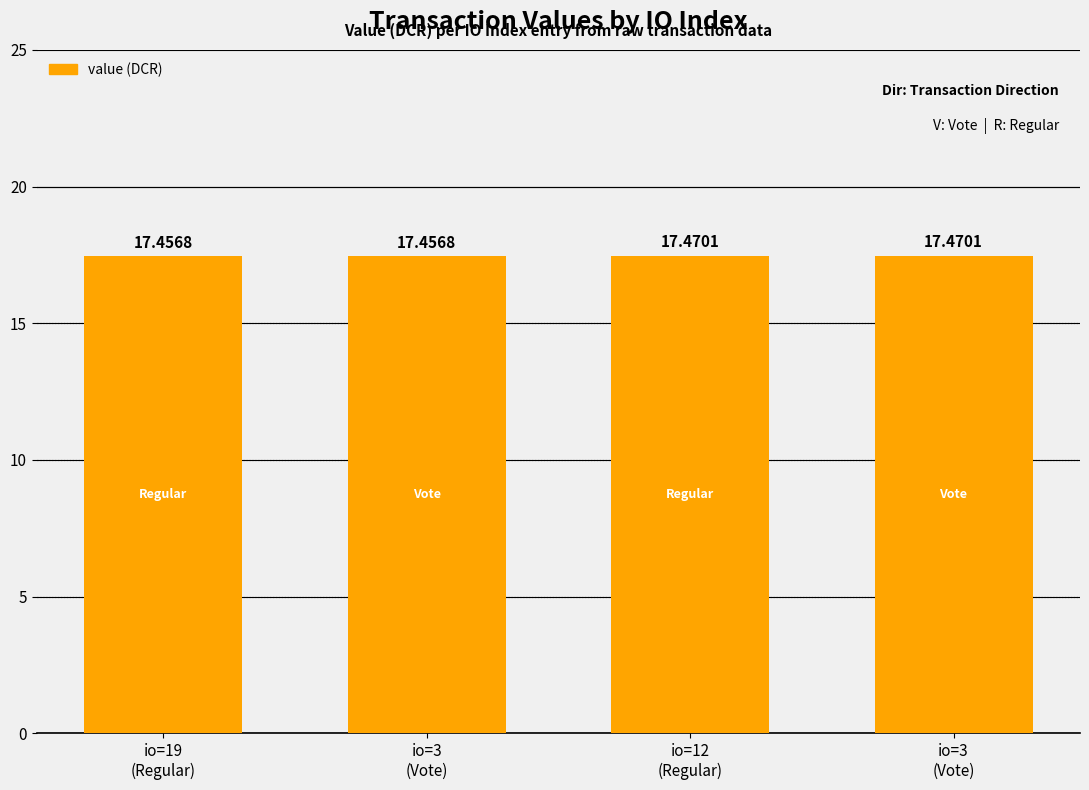

Does the chart contain stacked bars?

No